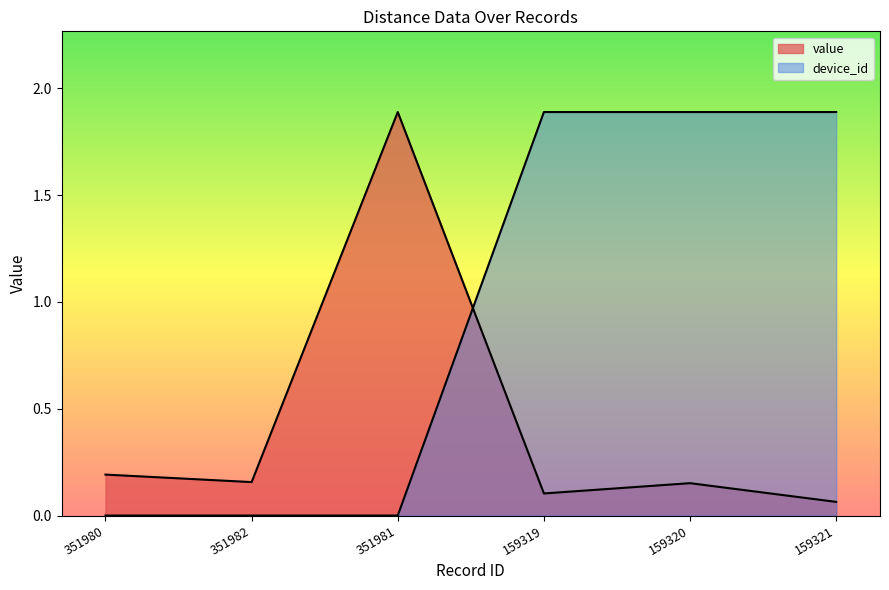

Read the value value at 159321.

0.1